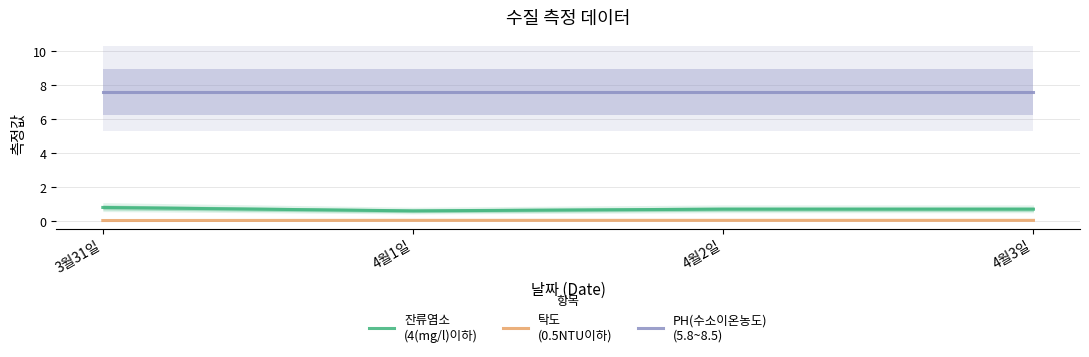

What is the label of the 2nd point from the right?

4월2일